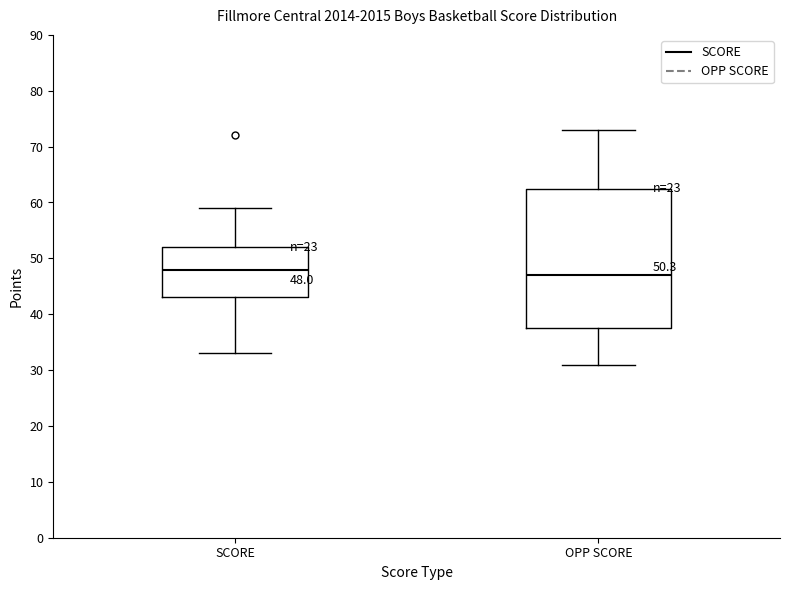

Which box has the lowest median line?

OPP SCORE